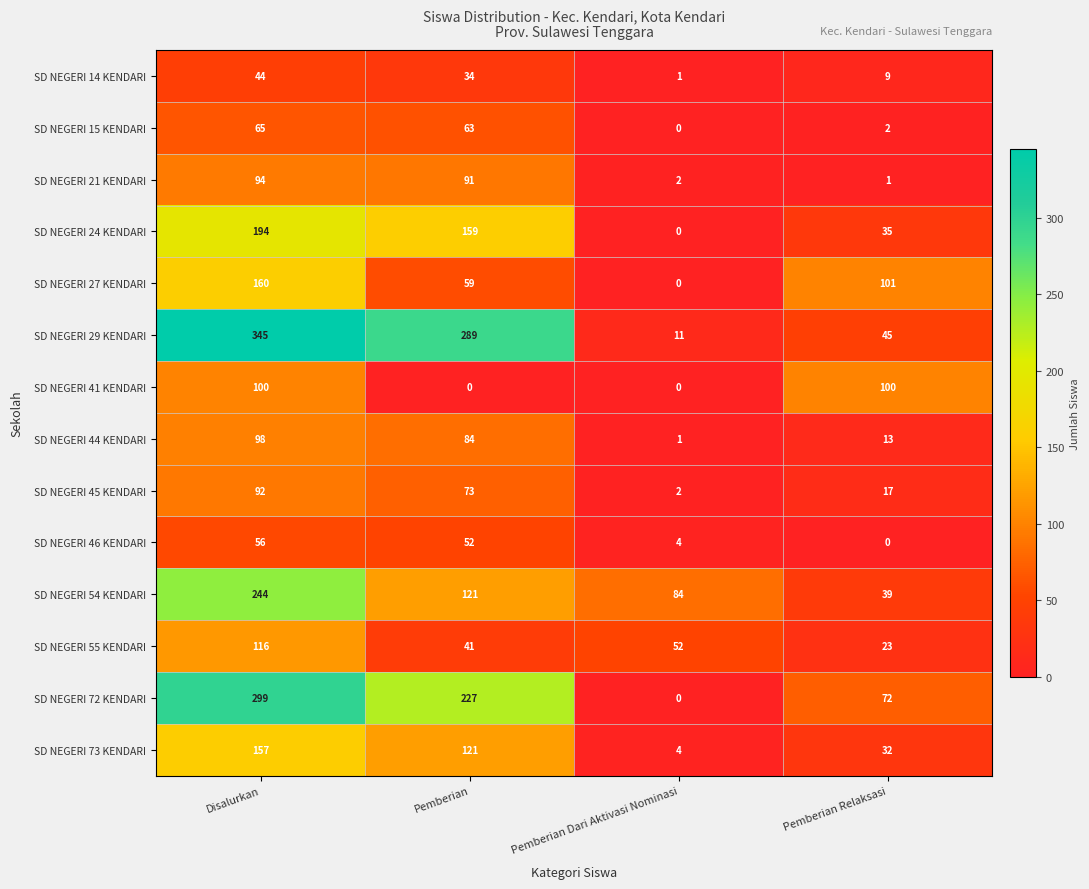

What is the sum of all SD NEGERI 45 KENDARI values?

184